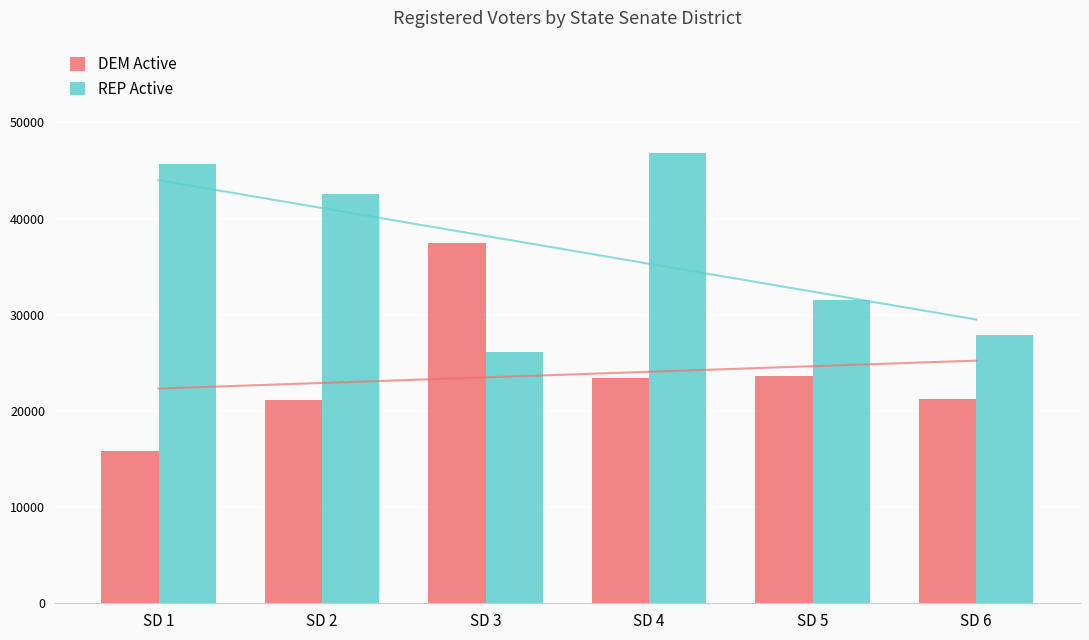

Count the number of data series in this chart.

2